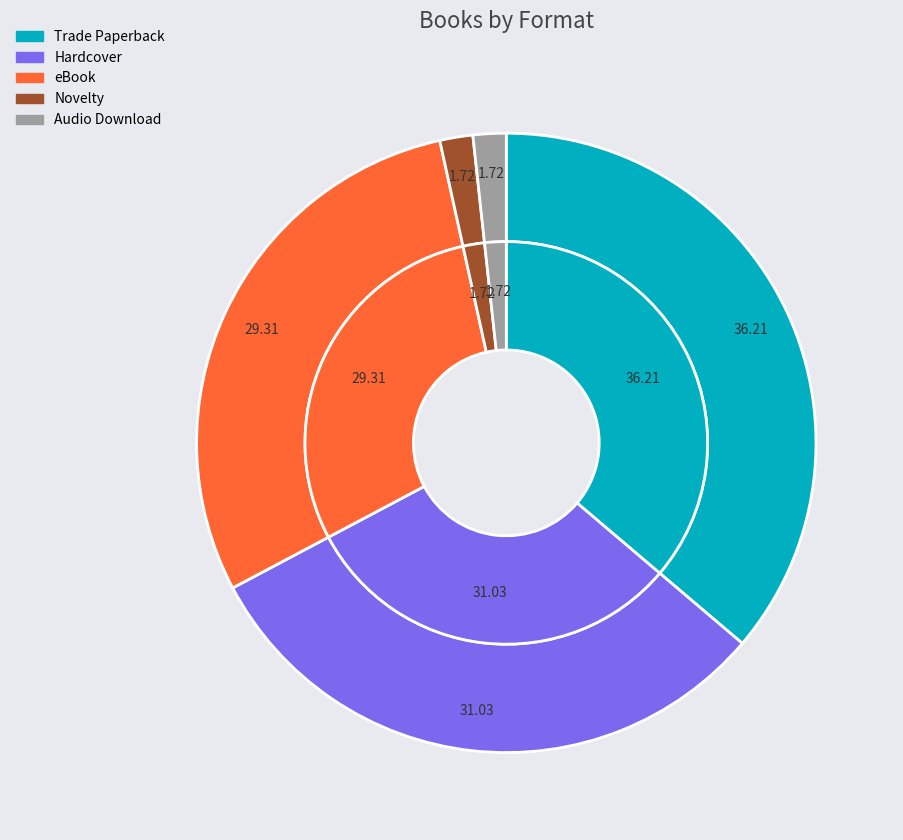

The Trade Paperback slice represents 48% of the pie. True or false?

False